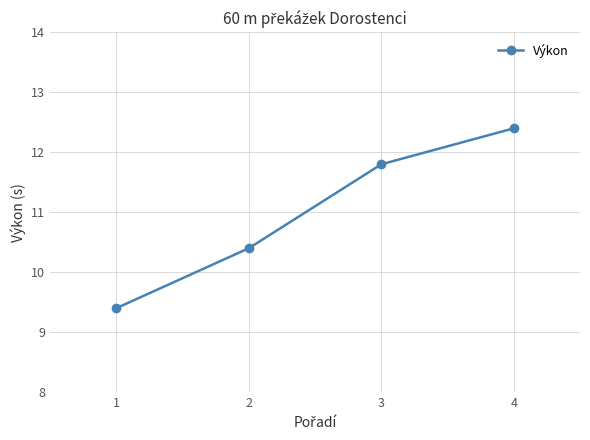

What is the sum of all values?

44.0